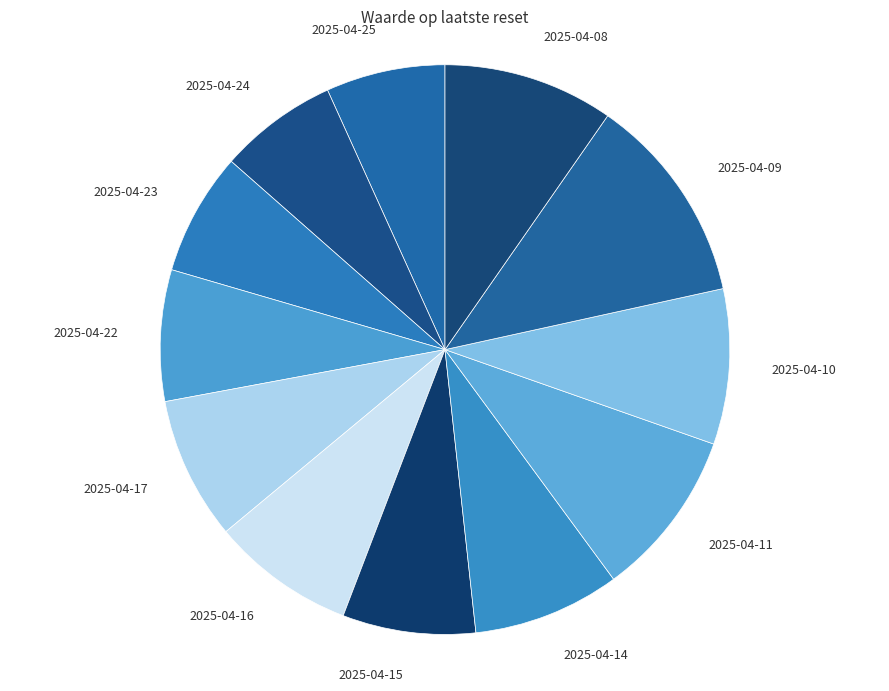

What is the largest slice in the pie chart?

2025-04-09